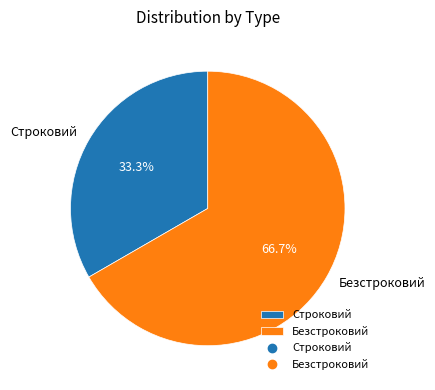

What percentage is the Строковий slice, to the nearest percent?

33%